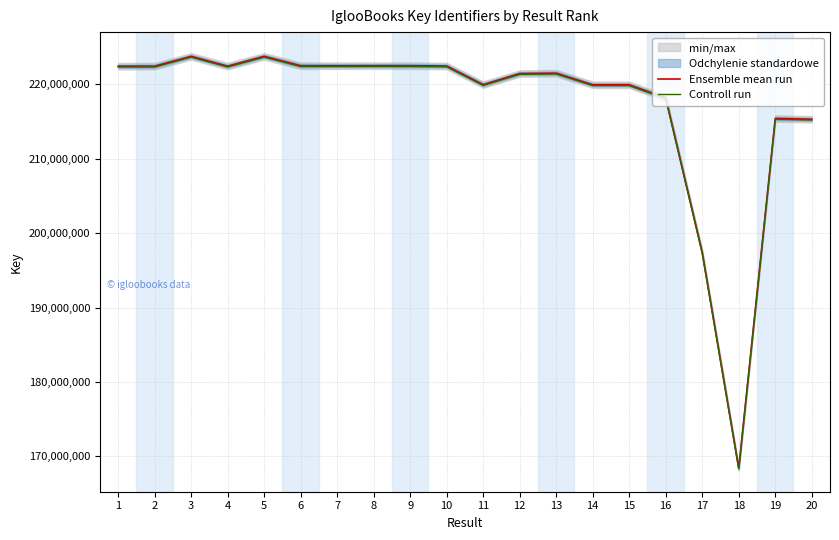

Which has a higher value, 2 or 13?

2